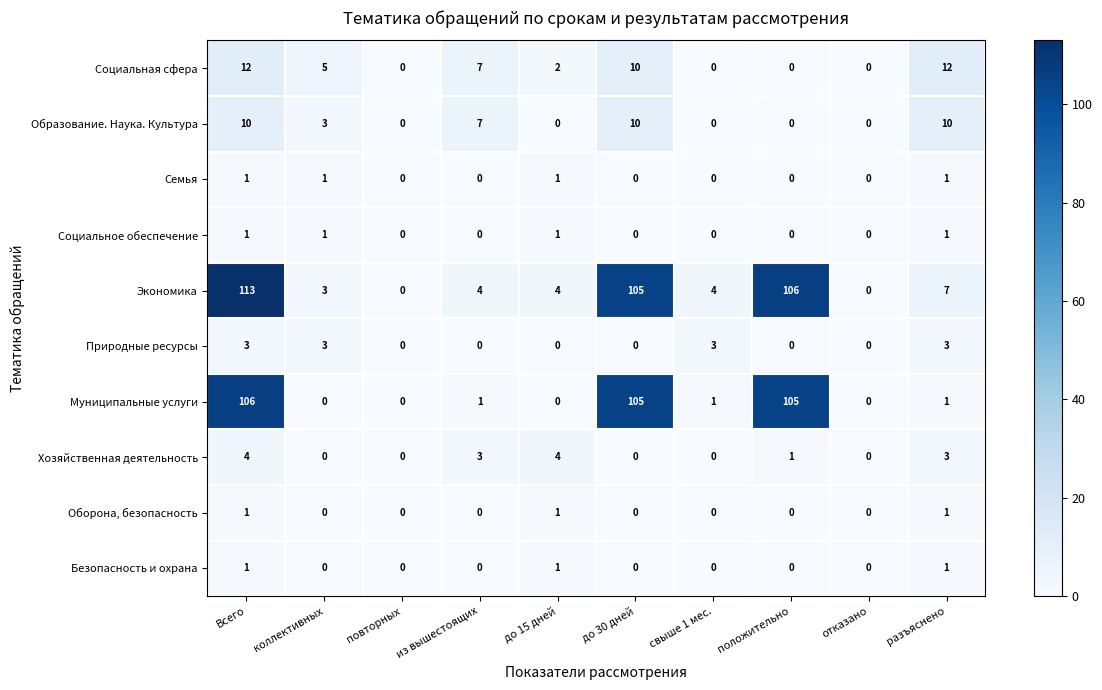

Which series has the largest total across all categories?

Экономика